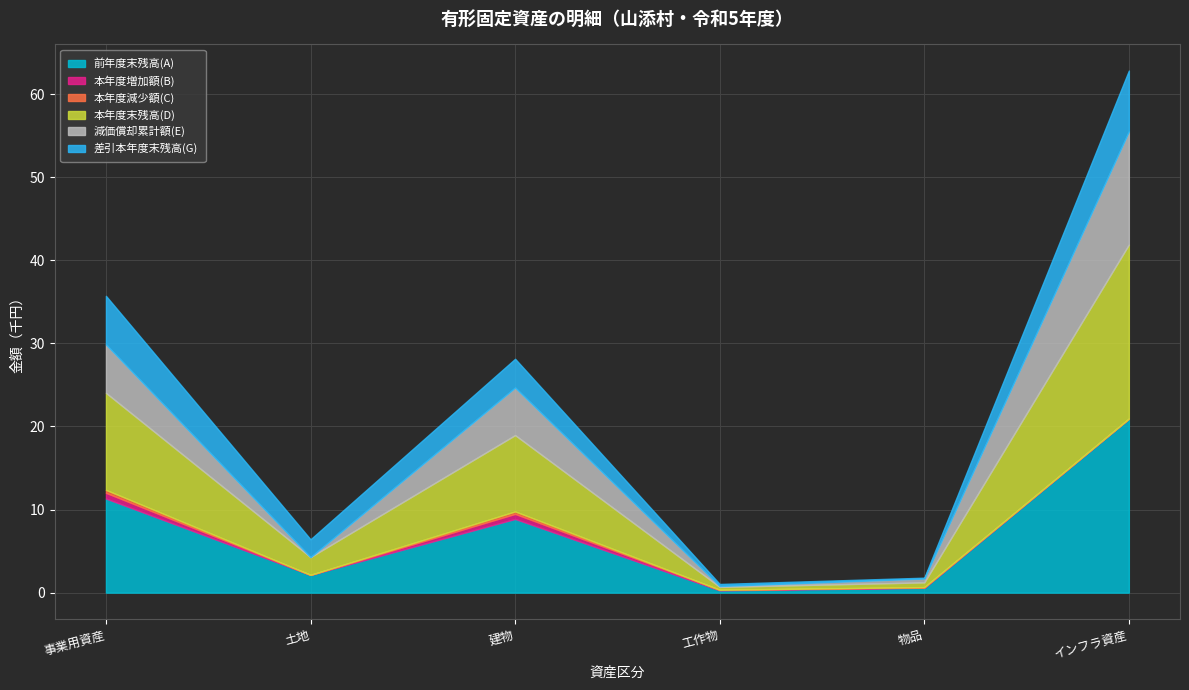

List the labels in order of 減価償却累計額(E) value, smallest first.

土地, 工作物, 物品, 建物, 事業用資産, インフラ資産